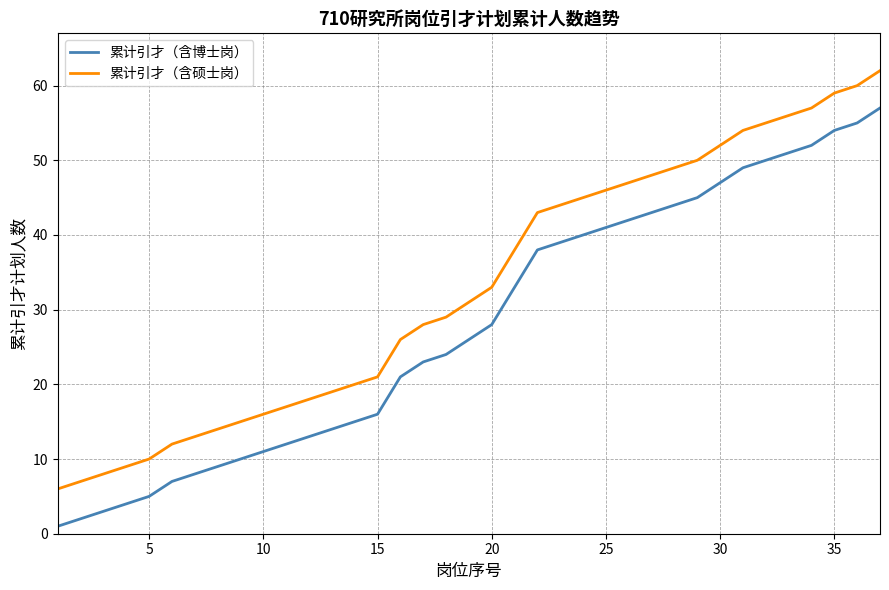

True or false: 累计引才（含硕士岗） has more than 2 points higher than both neighbors.

False